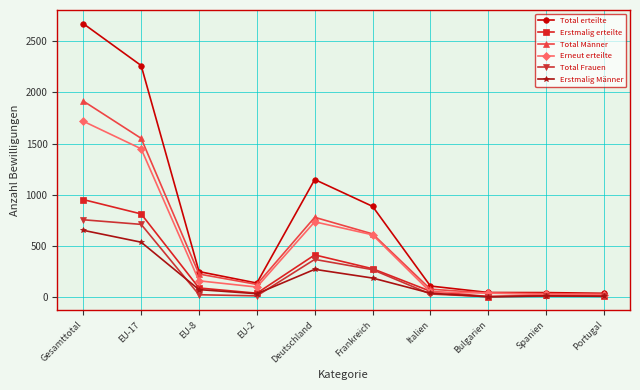

Count the number of categories in the chart.

10